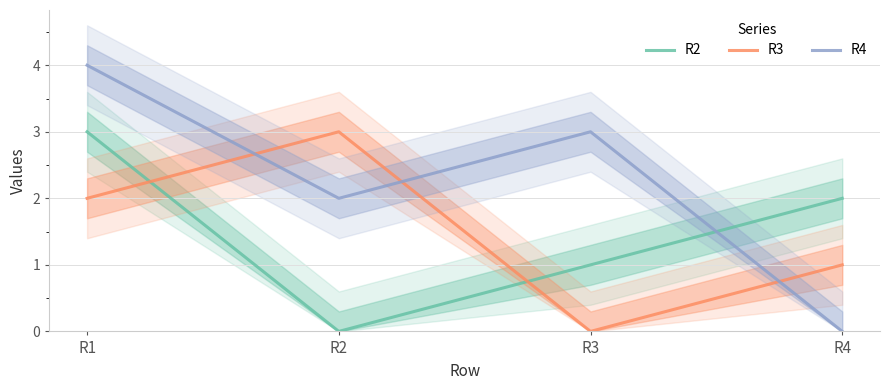

What are all the series names shown in the legend?

R2, R3, R4